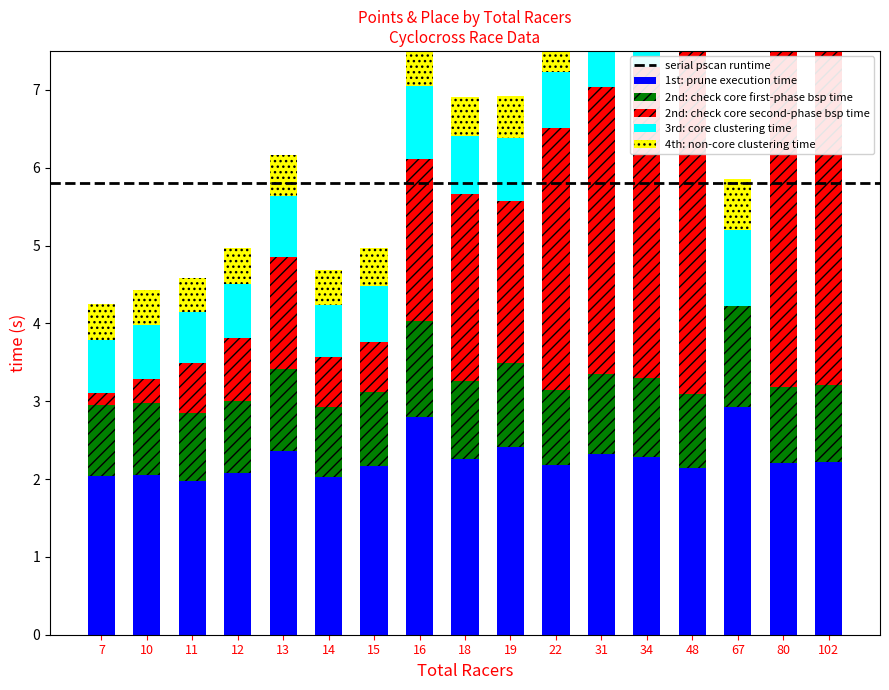

What is the value of the Place bar at the 14th from the left?

4.5